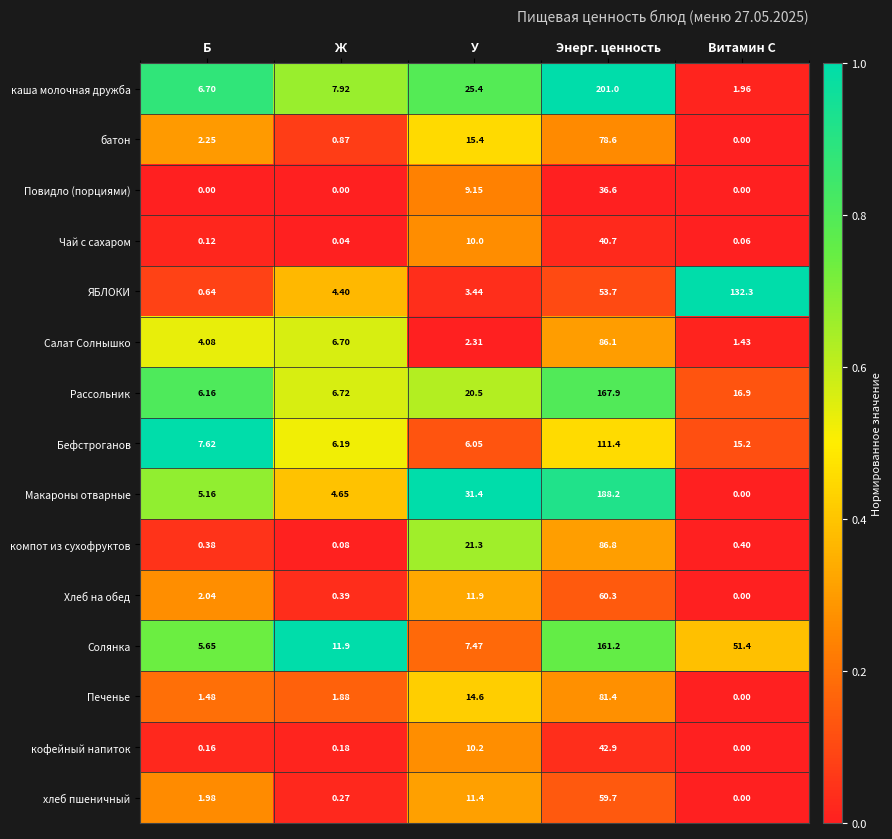

How many distinct data groups are displayed?

15